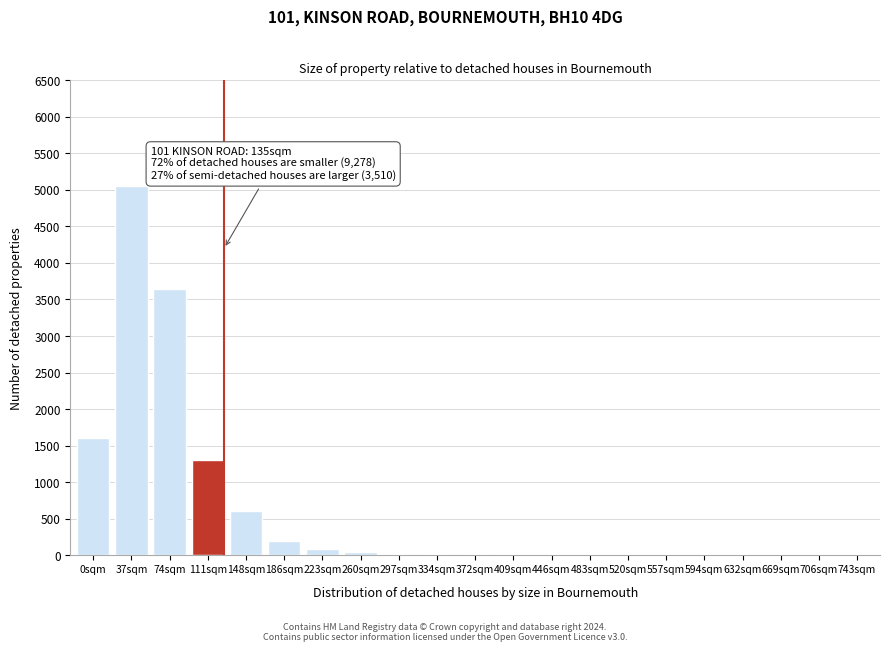

True or false: the data shows 5 at 446sqm.

True